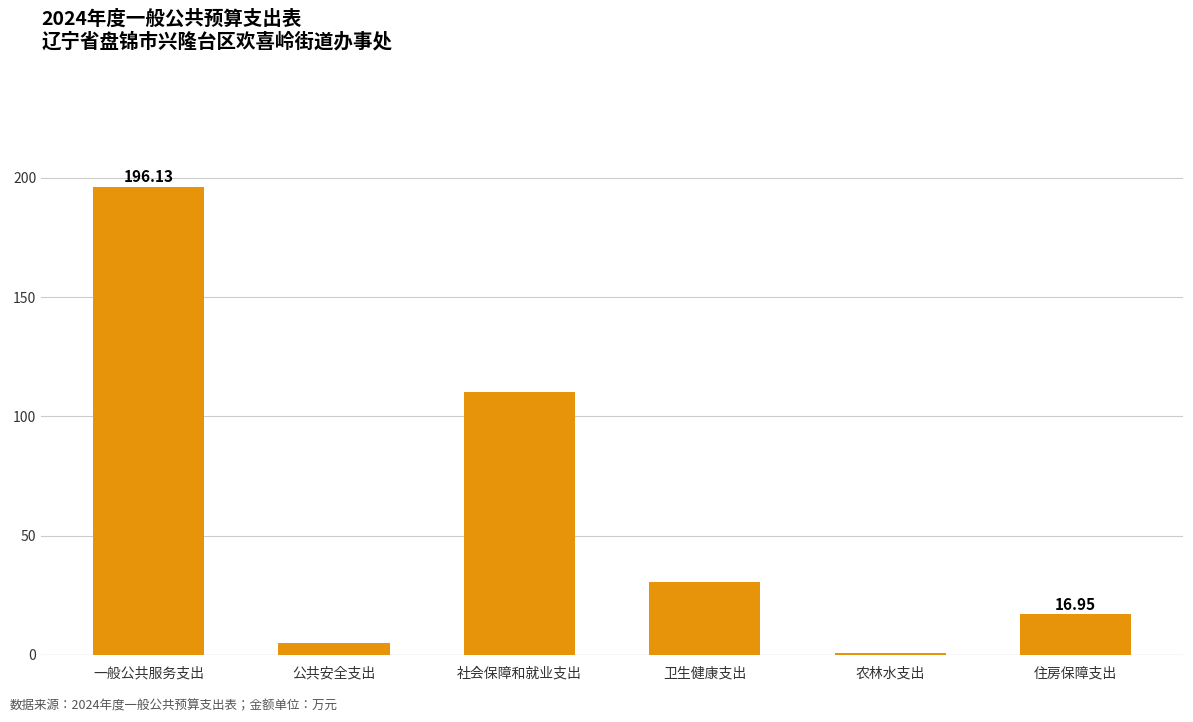

At which category does the chart reach its peak across all series?

一般公共服务支出